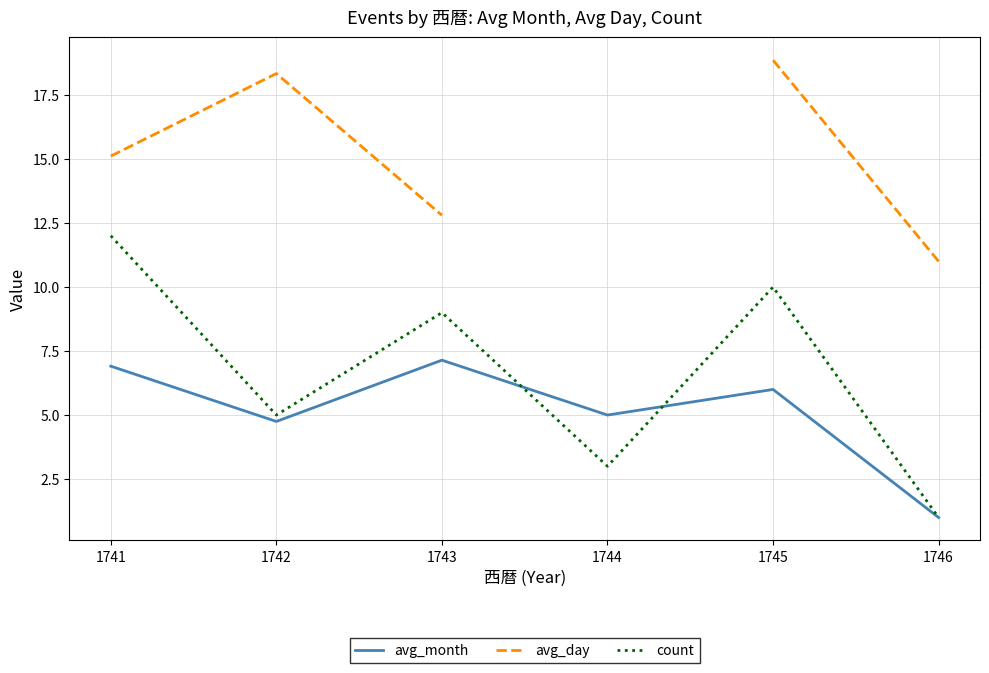

Which category has the highest value in the avg_day series?

1745